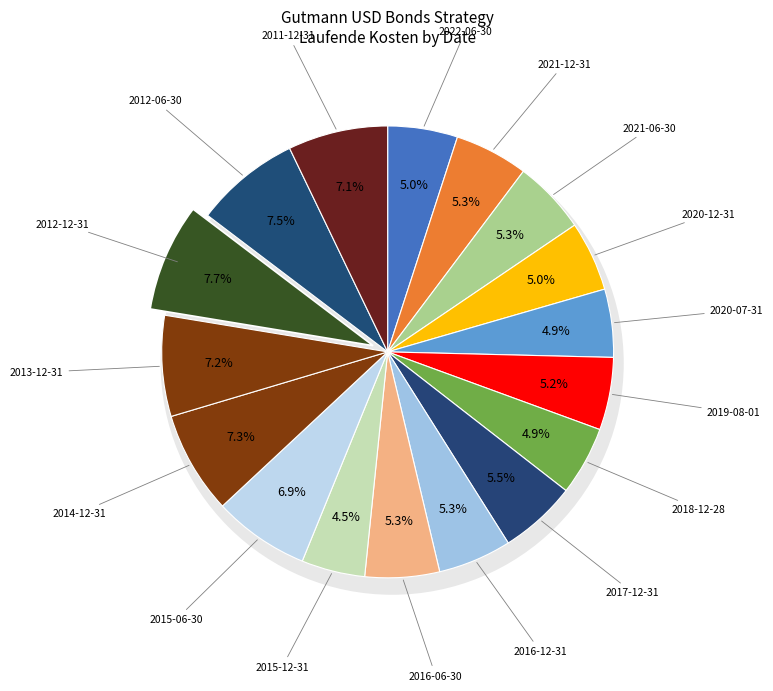

To the nearest percent, what is the difference between the largest and smallest slice percentages?

3%